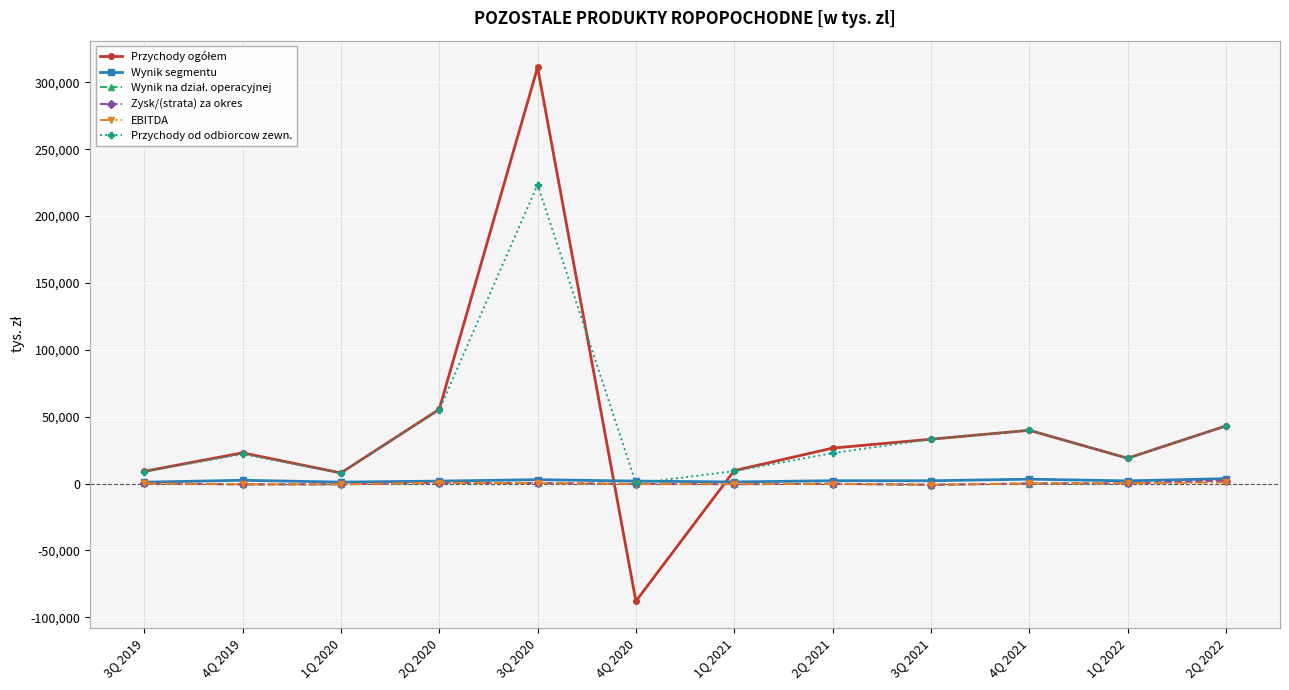

Where is Przychody od odbiorcow zewn. nearest to the value 111837?

2Q 2020